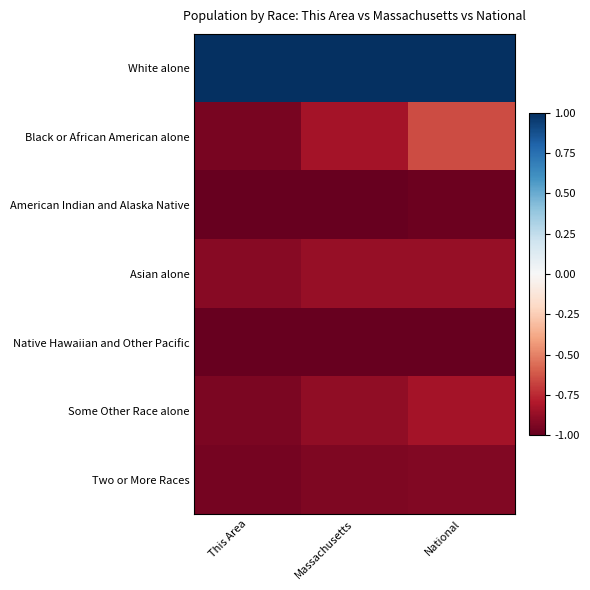

At which category does the chart reach its peak across all series?

This Area